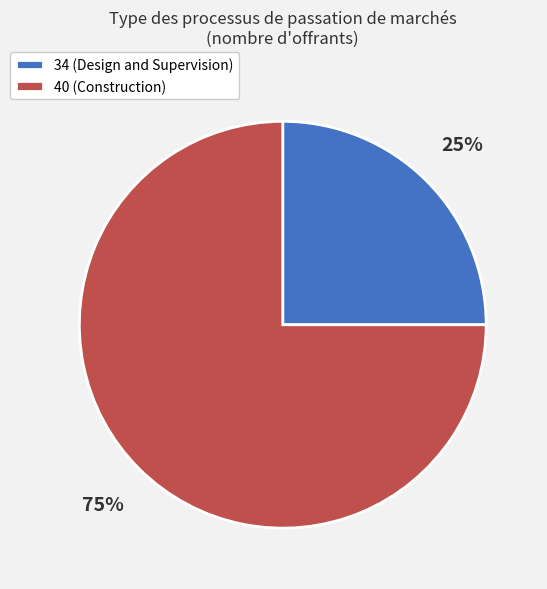

Which has a higher value, 40 (Construction) or 34 (Design and Supervision)?

40 (Construction)